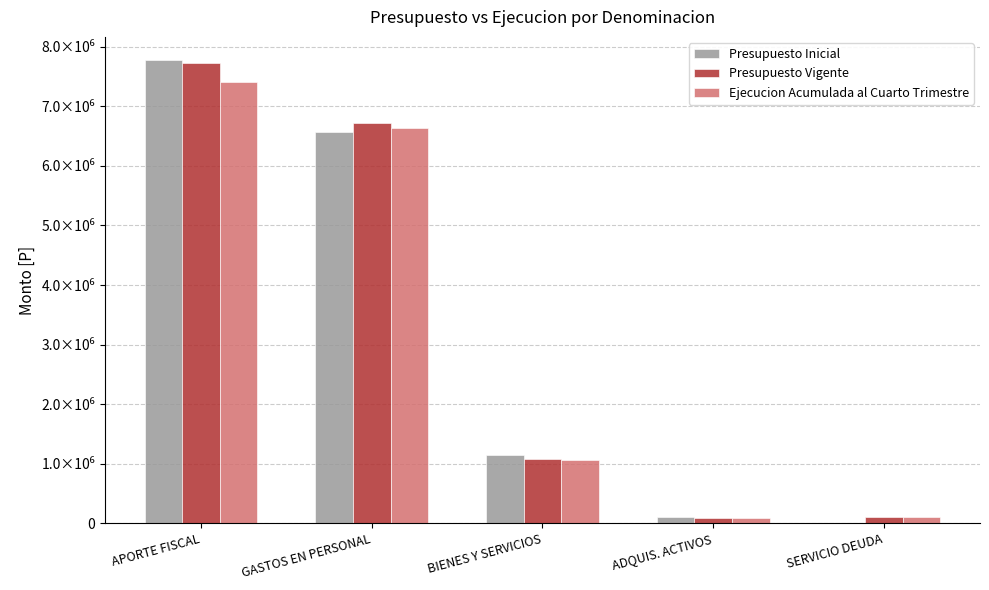

Are the bars horizontal?

No